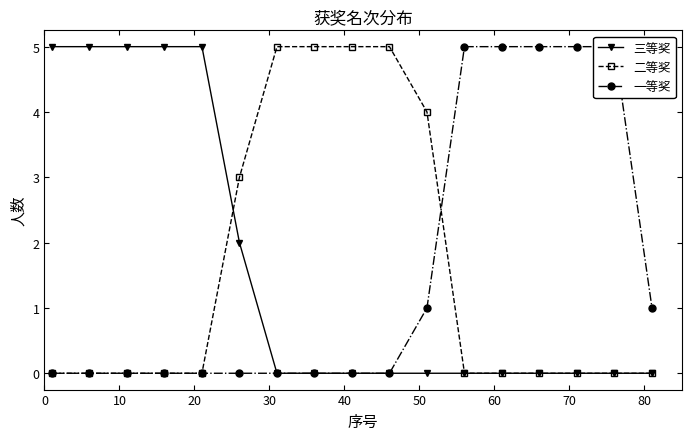

What is the highest value of the 三等奖 series?

5